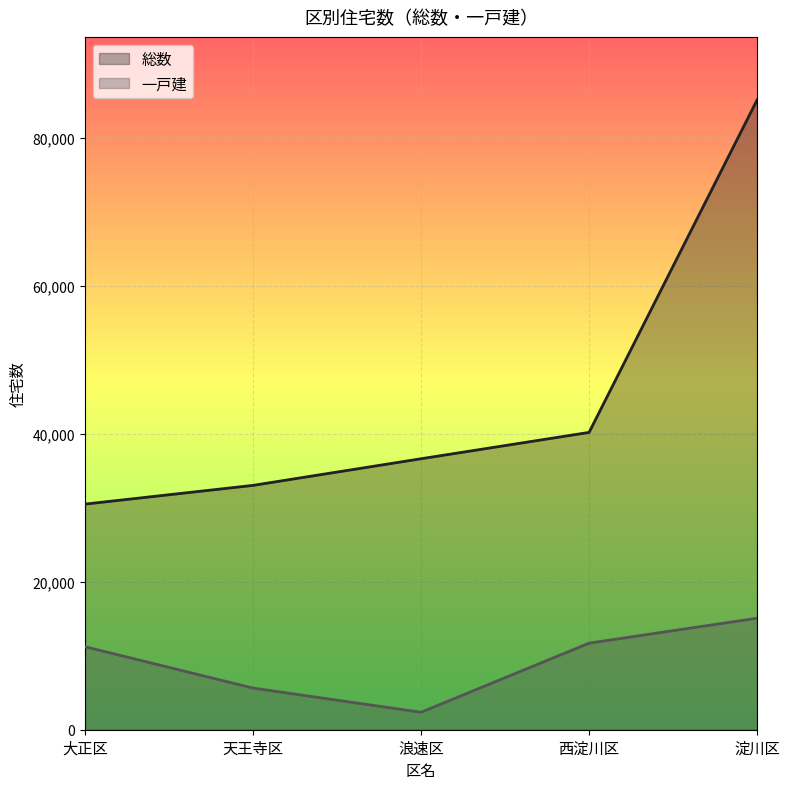

True or false: 総数 has a value of 27137 at 淀川区.

False